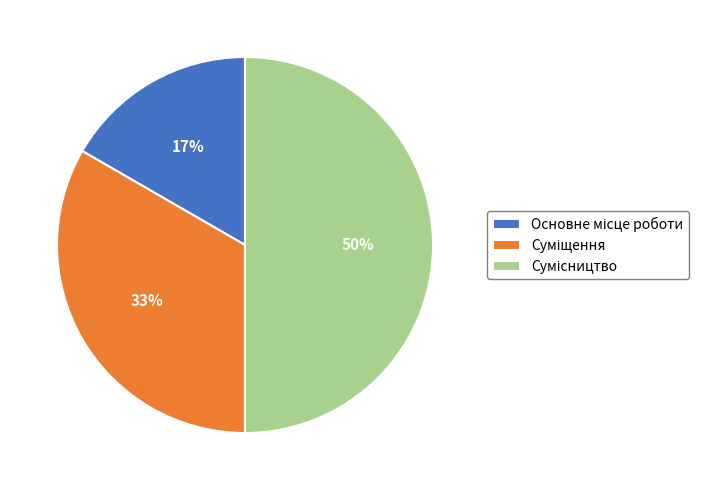

To the nearest percent, what is the difference between the largest and smallest slice percentages?

33%